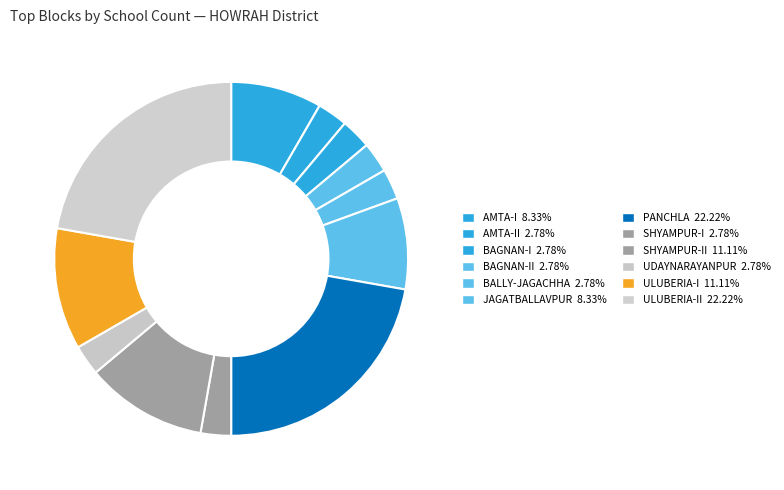

To the nearest percent, what is the difference between the largest and smallest slice percentages?

19%